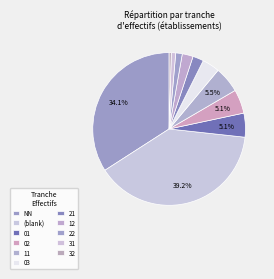

The 02 slice represents 1% of the pie. True or false?

False